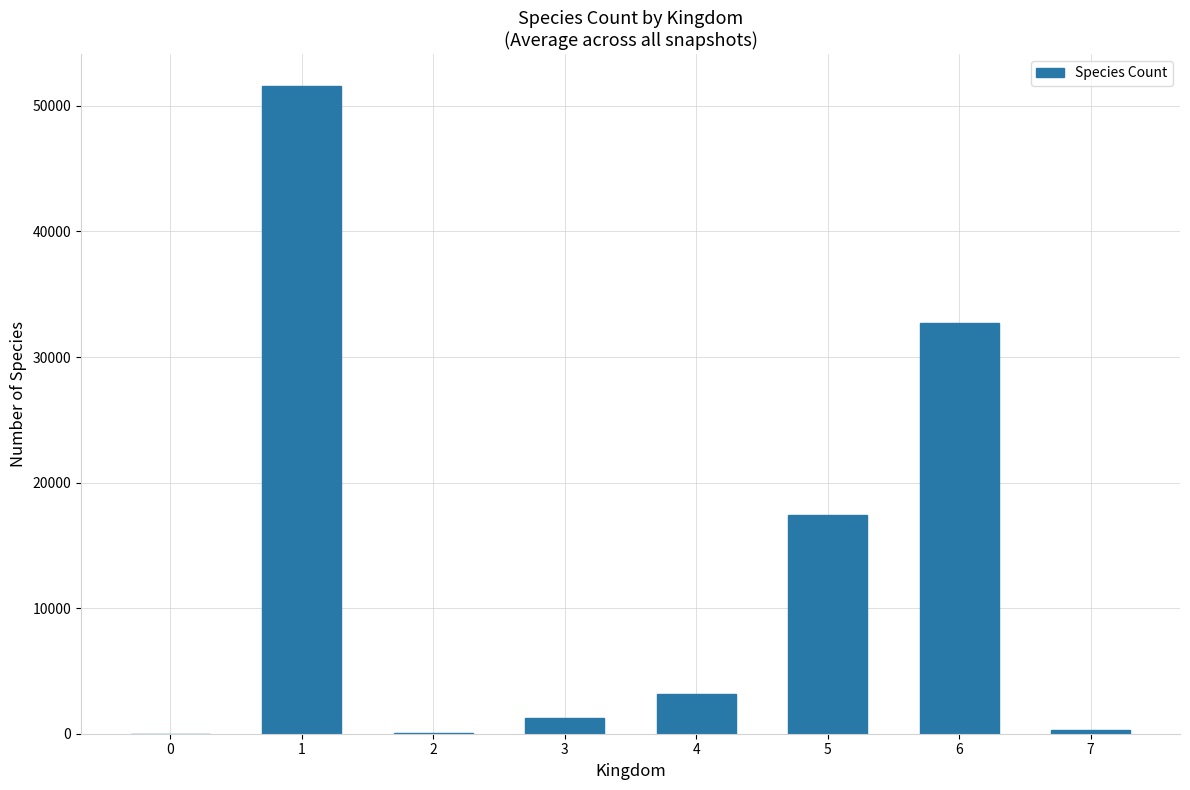

What is the maximum value shown in the chart?

51560